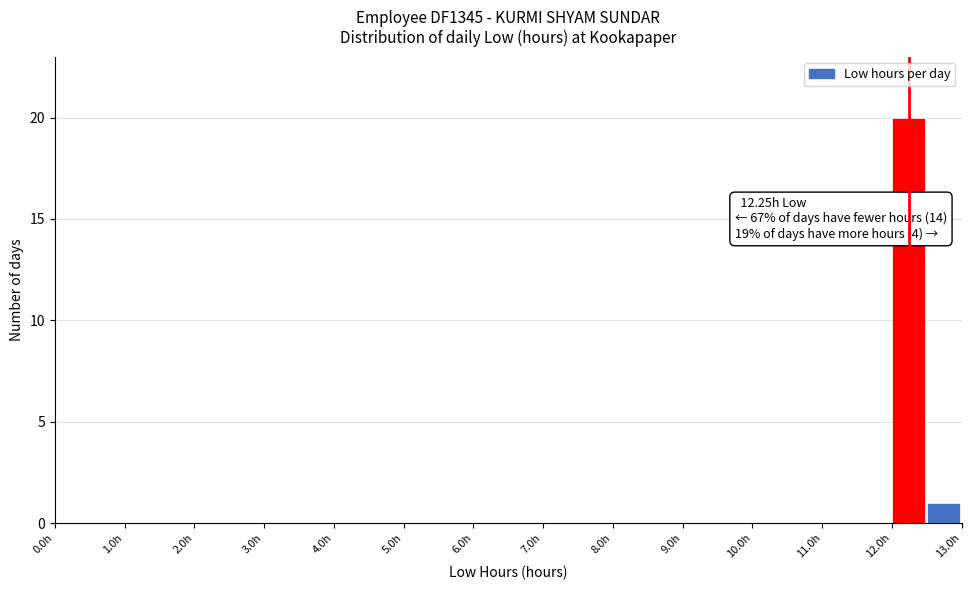

Which range on the x-axis has the tallest bar?

12.0 to 12.5